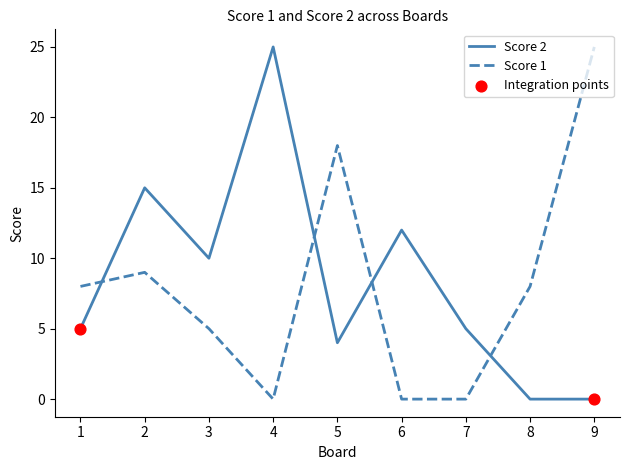

How many intersections are there between Score 2 and Score 1?

4